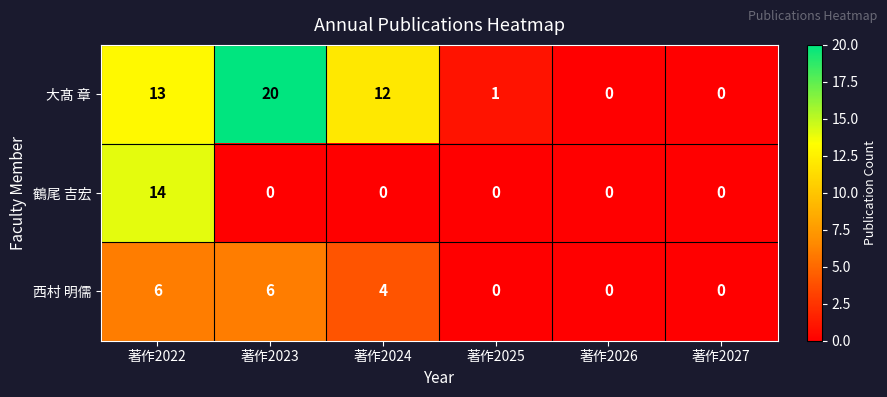

True or false: 大髙 章 has a value of 23 at 著作2022.

False